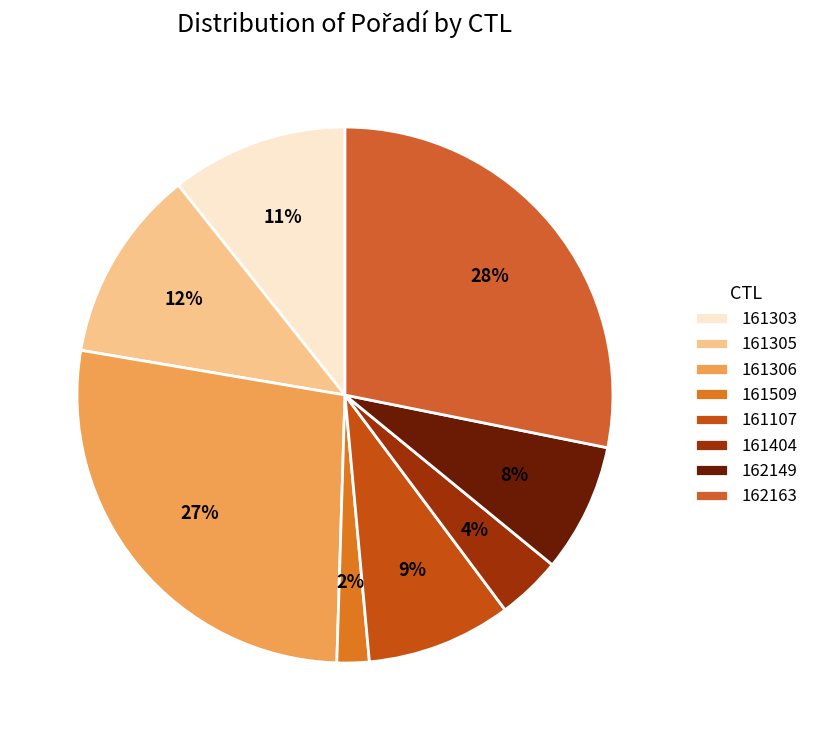

The 161305 slice represents 1% of the pie. True or false?

False